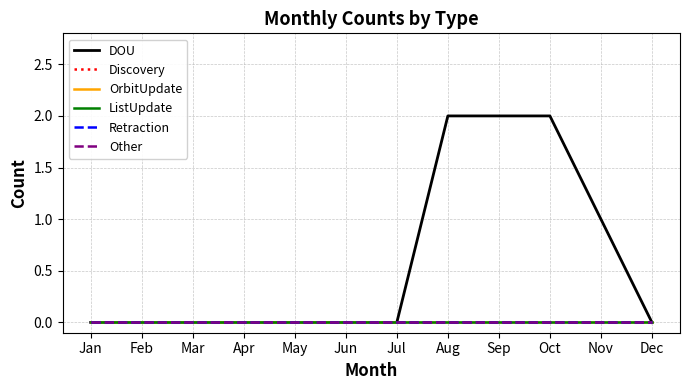

Reading left to right, list all the values displayed in this chart.

DOU: 0	0	0	0	0	0	0	2	2	2	1	0
Discovery: 0	0	0	0	0	0	0	0	0	0	0	0
OrbitUpdate: 0	0	0	0	0	0	0	0	0	0	0	0
ListUpdate: 0	0	0	0	0	0	0	0	0	0	0	0
Retraction: 0	0	0	0	0	0	0	0	0	0	0	0
Other: 0	0	0	0	0	0	0	0	0	0	0	0